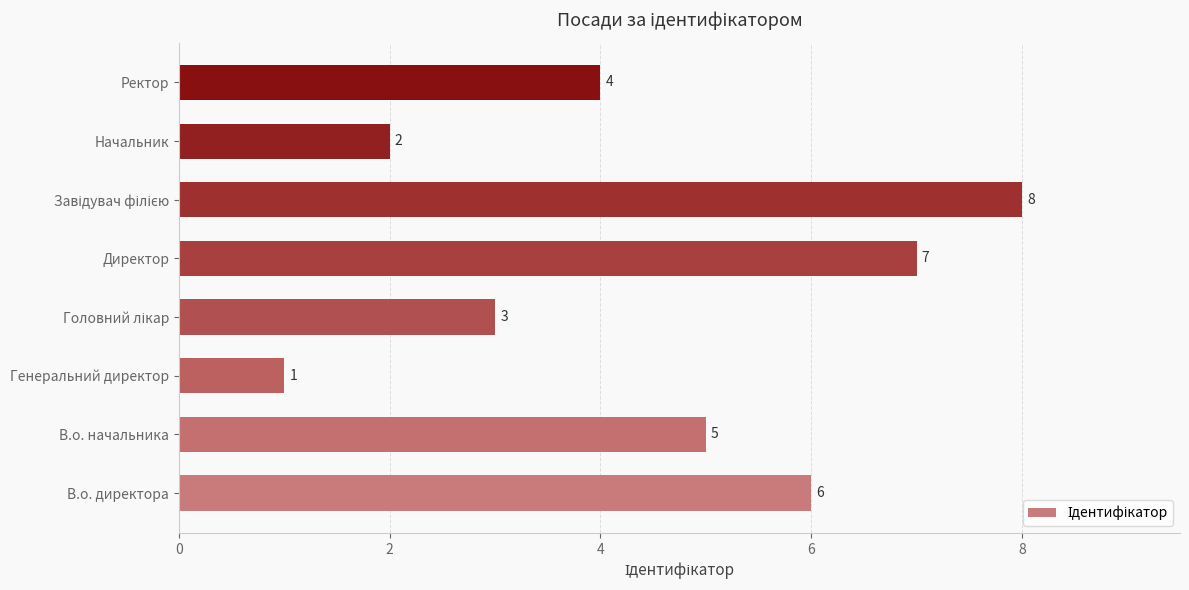

Does the chart contain any negative values?

No